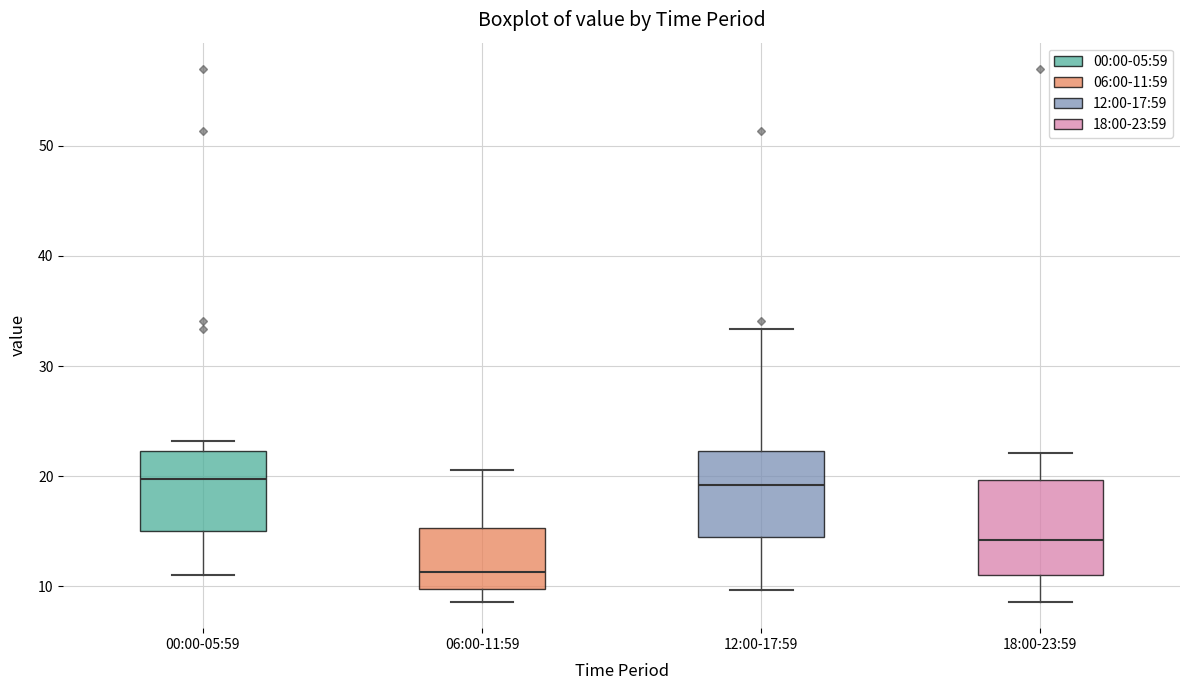

Where does the lower whisker of the box for 12:00-17:59 end on the y-axis? The values are not printed on the chart, so give them approximately, as read against the axis.

10